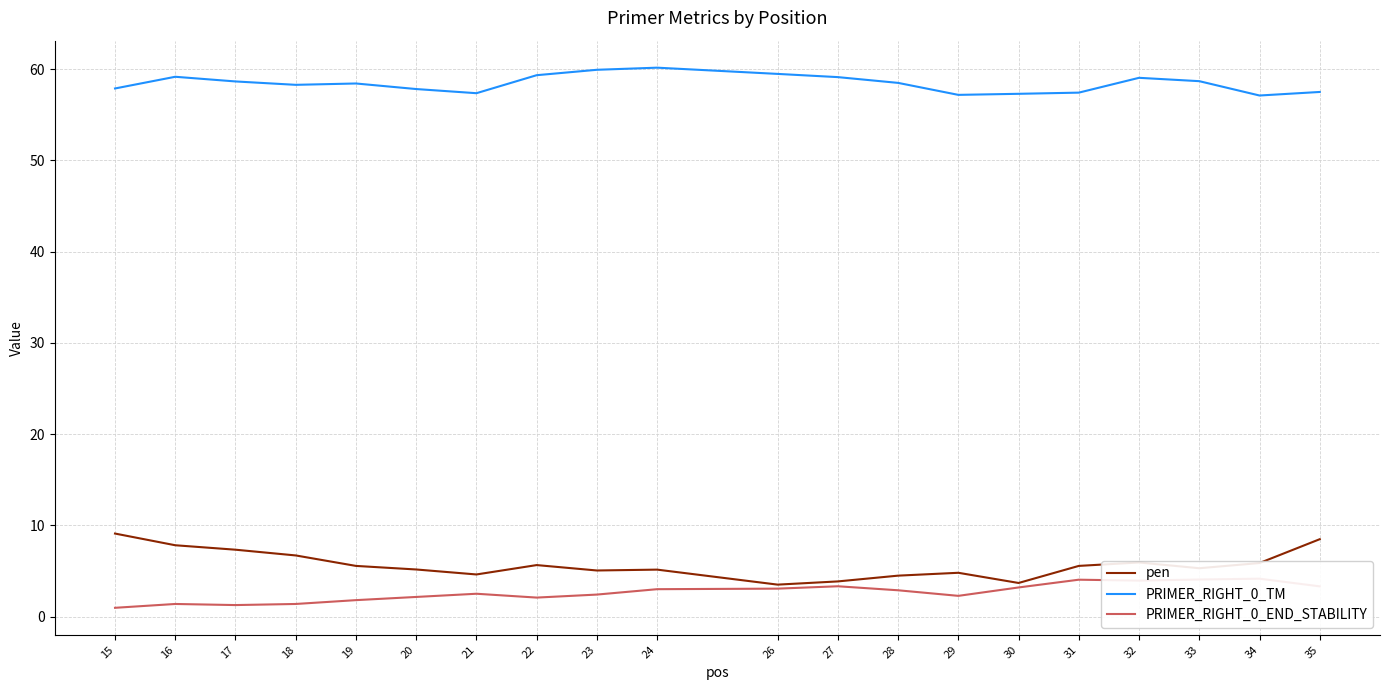

Which has a higher value, 32 or 26?

32